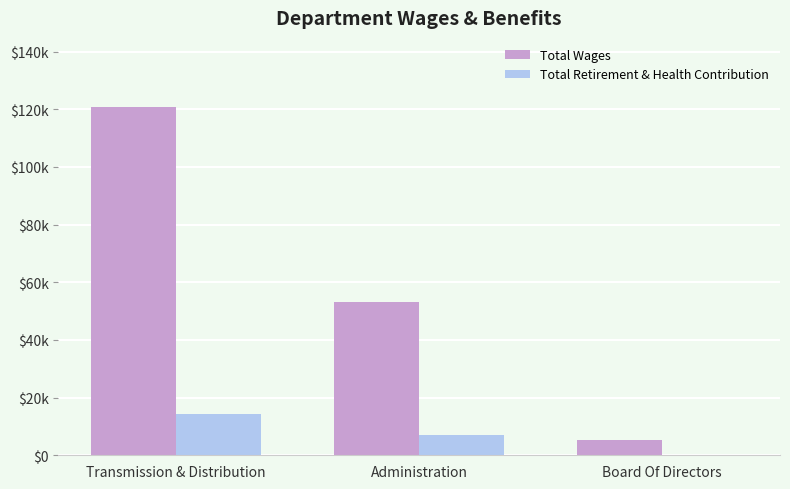

What are all the series names shown in the legend?

Total Wages, Total Retirement & Health Contribution